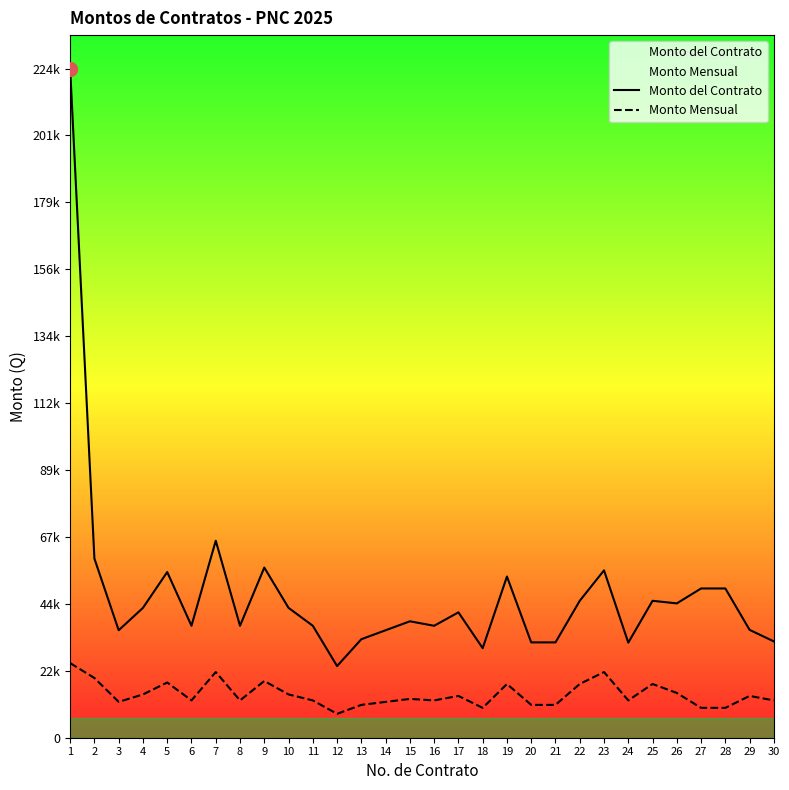

Rank the series at 25 from lowest to highest value.

Monto Mensual, Monto del Contrato